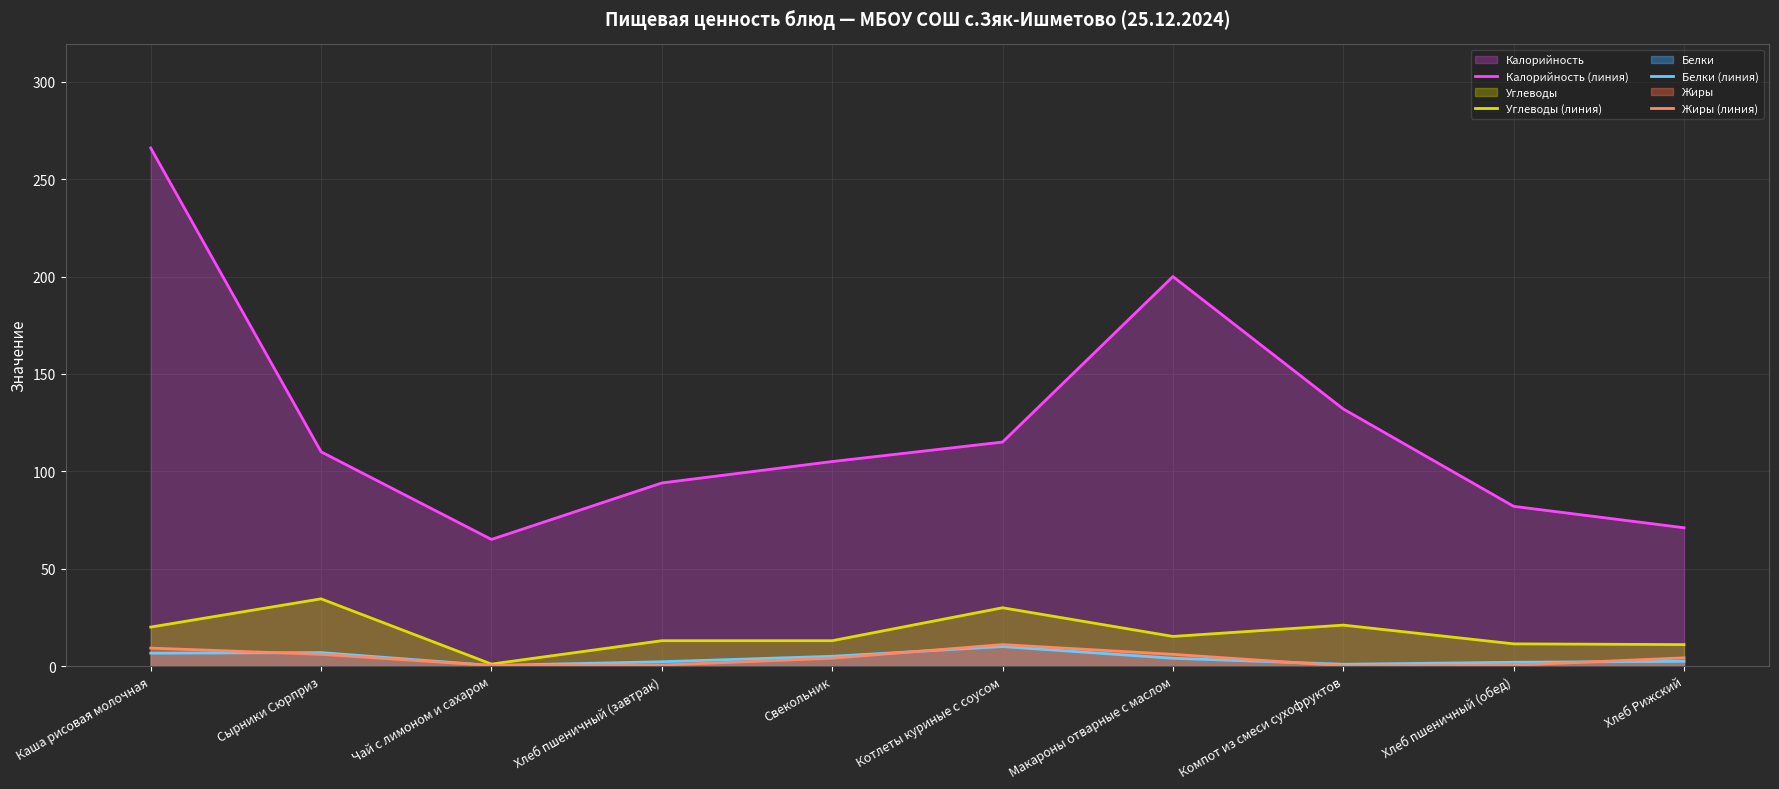

At Свекольник, list the series in order from smallest to largest.

Жиры (линия), Белки (линия), Углеводы (линия), Калорийность (линия)